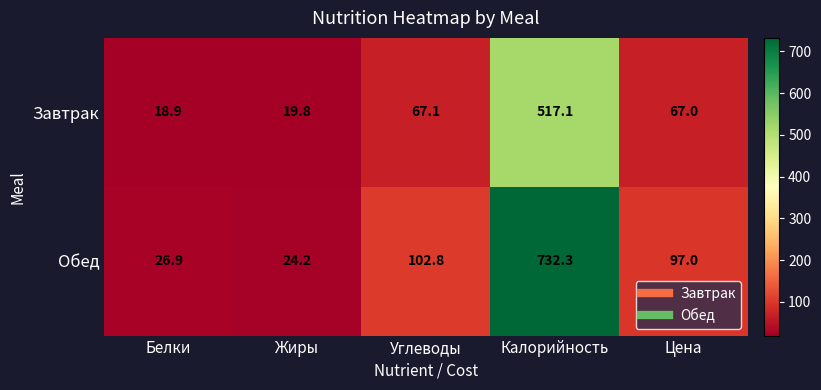

Is it true that Завтрак equals 33.2 at Жиры?

False